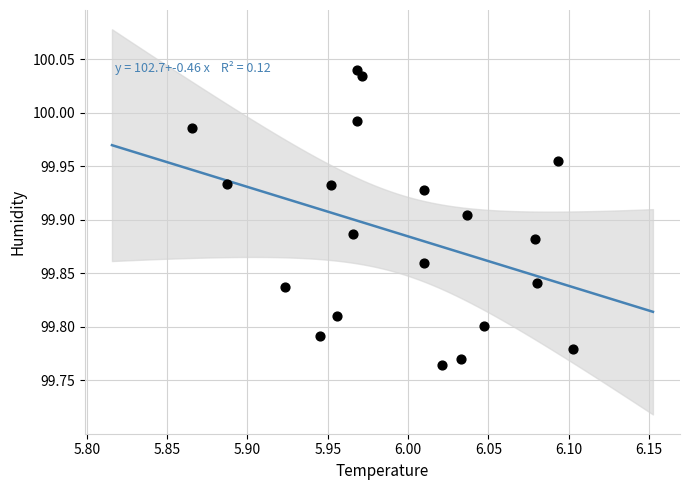

What is the range of Y values (max minus min)?

0.3